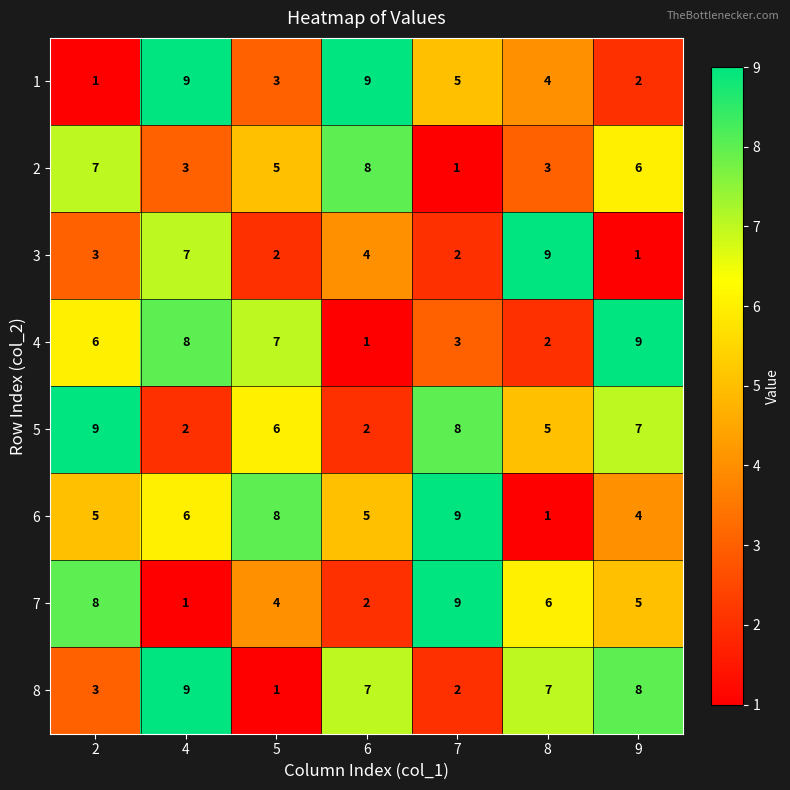

At which category is the sum across all series the highest?

4